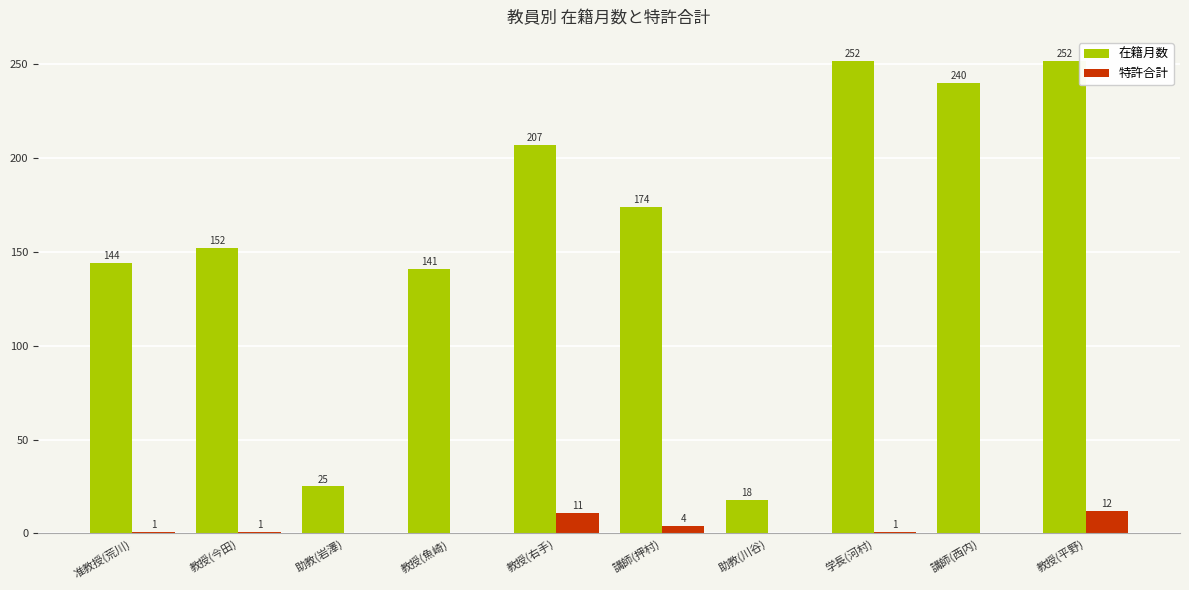

Where is 在籍月数 nearest to the value 135?

教授(魚崎)